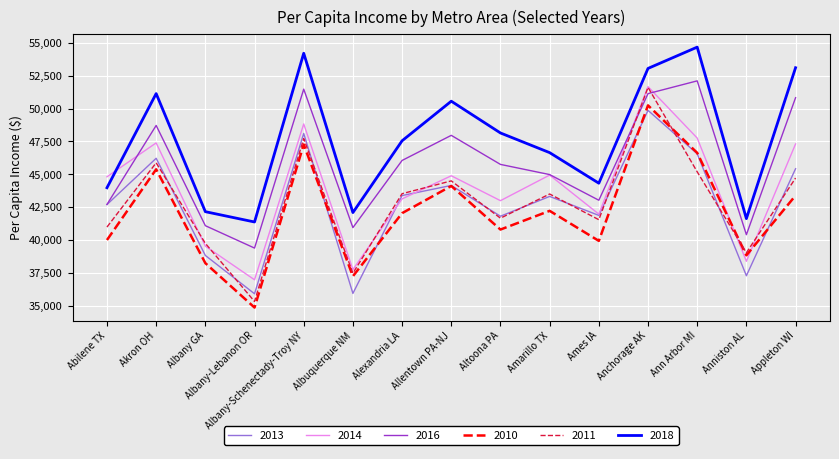

How many distinct data groups are displayed?

6